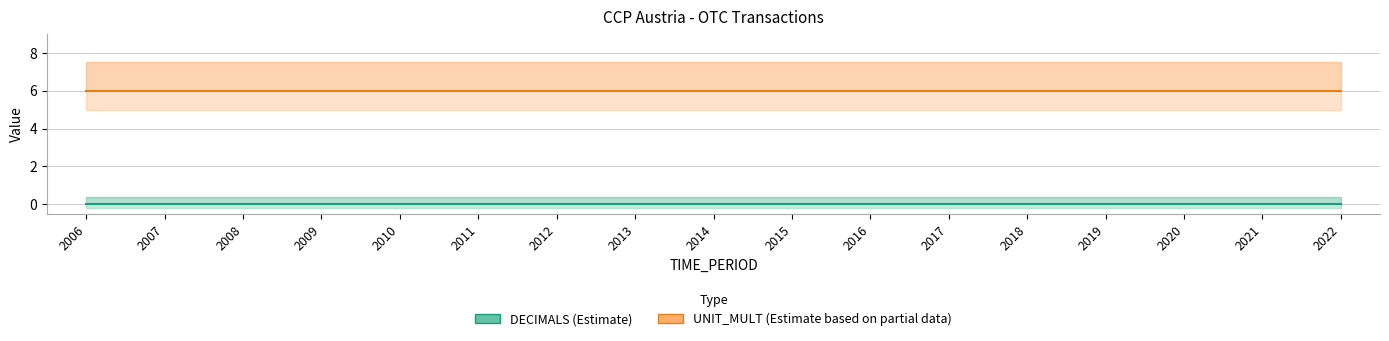

How many lines are shown in the chart?

2